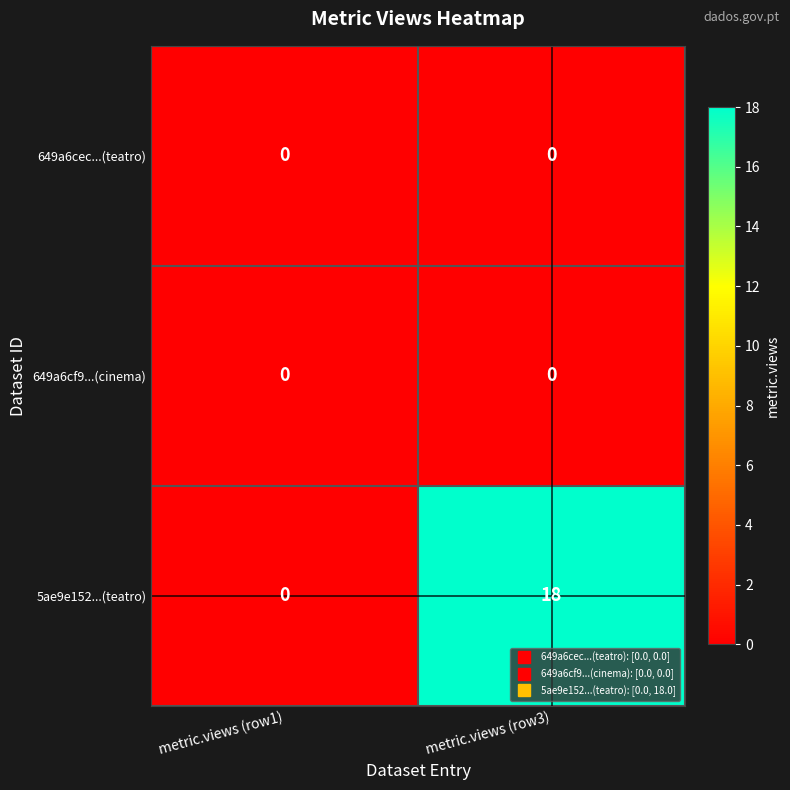

Which category has the highest value across all series?

metric.views (row3)